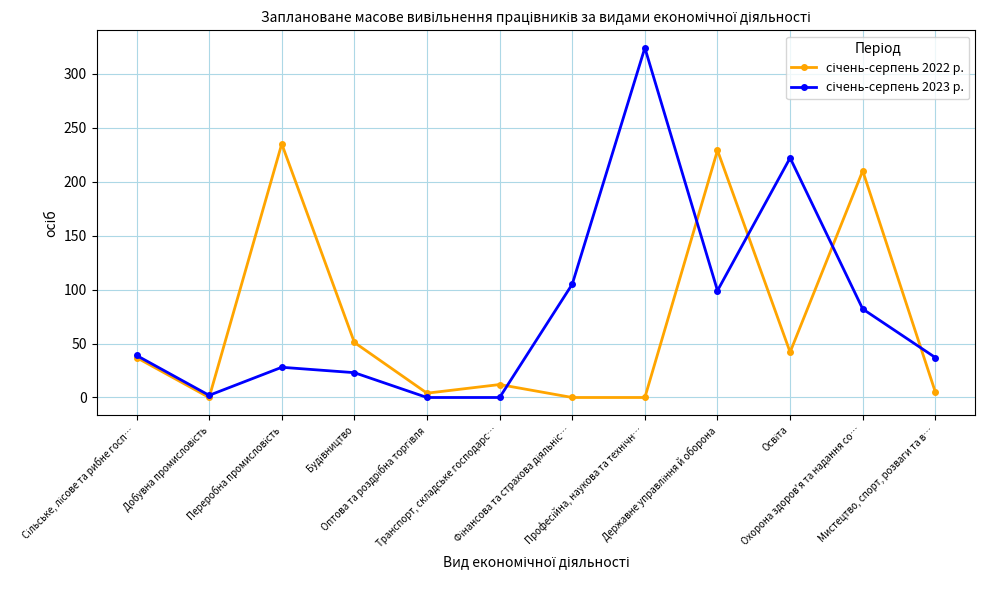

What is the greatest value displayed?

324